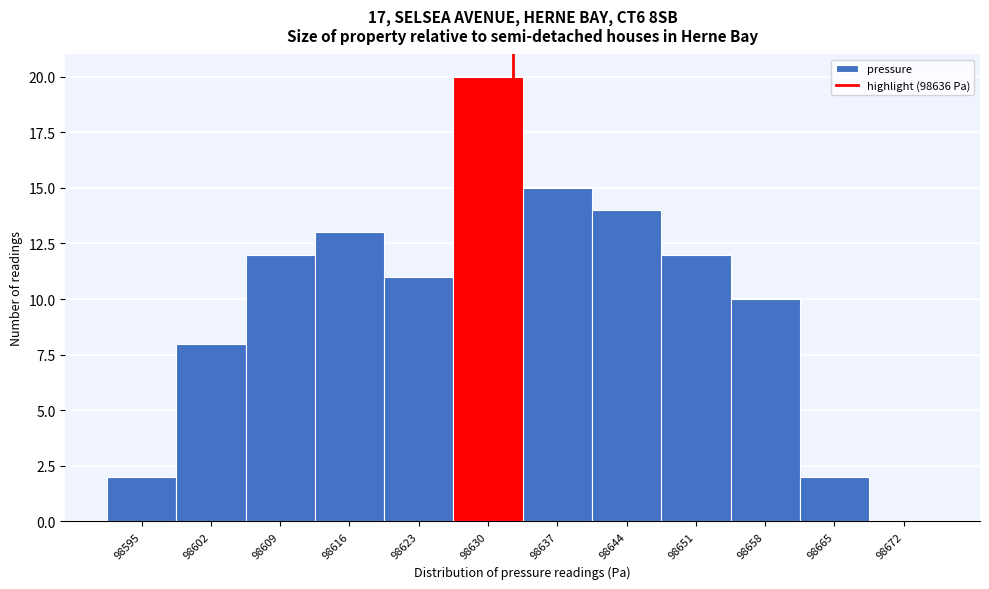

Reading left to right, transcribe all the data shown in this chart.

98595=2	98602=8	98609=12	98616=13	98623=11	98630=20	98637=15	98644=14	98651=12	98658=10	98665=2	98672=0